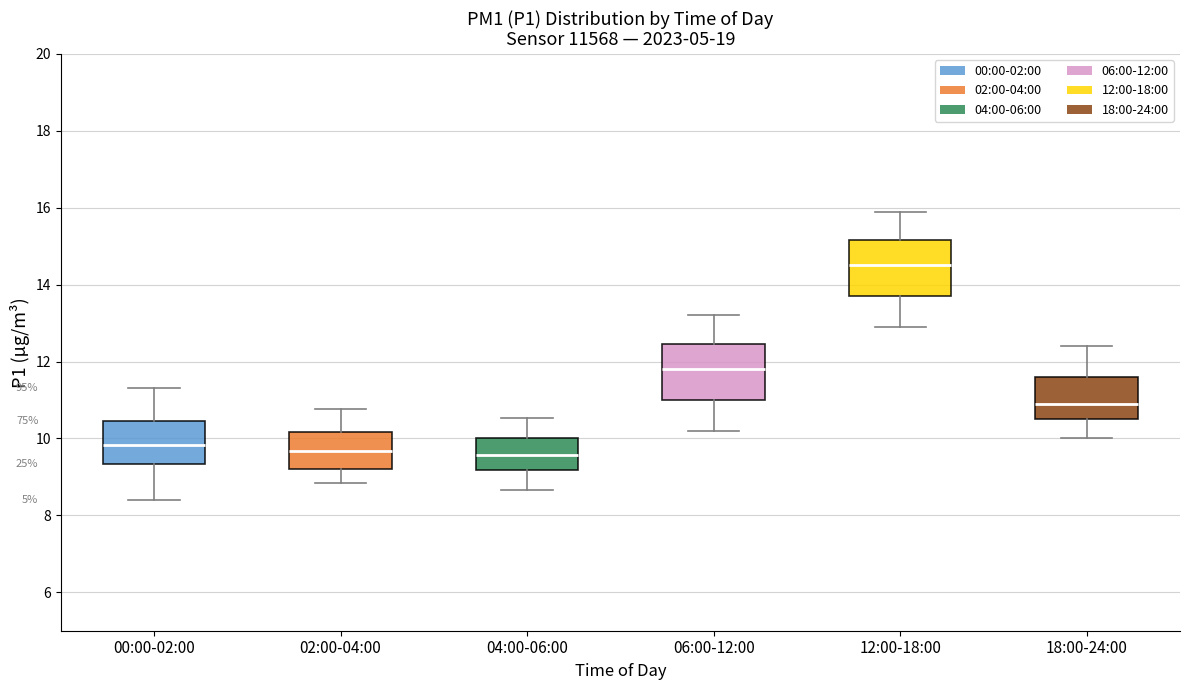

Reading left to right, transcribe this box plot: for each box, give where its median line is, the range the box spans, and where its two whiskers end, as read against the y-axis. The values are not printed on the chart, so give them approximately, as read against the axis.

00:00-02:00: median 9.8, box 9.4 to 10.4, whiskers 8.4 to 11.4
02:00-04:00: median 9.6, box 9.2 to 10.2, whiskers 8.8 to 10.8
04:00-06:00: median 9.6, box 9.2 to 10.0, whiskers 8.6 to 10.6
06:00-12:00: median 11.8, box 11.0 to 12.4, whiskers 10.2 to 13.2
12:00-18:00: median 14.6, box 13.8 to 15.2, whiskers 13.0 to 16.0
18:00-24:00: median 11.0, box 10.6 to 11.6, whiskers 10.0 to 12.4